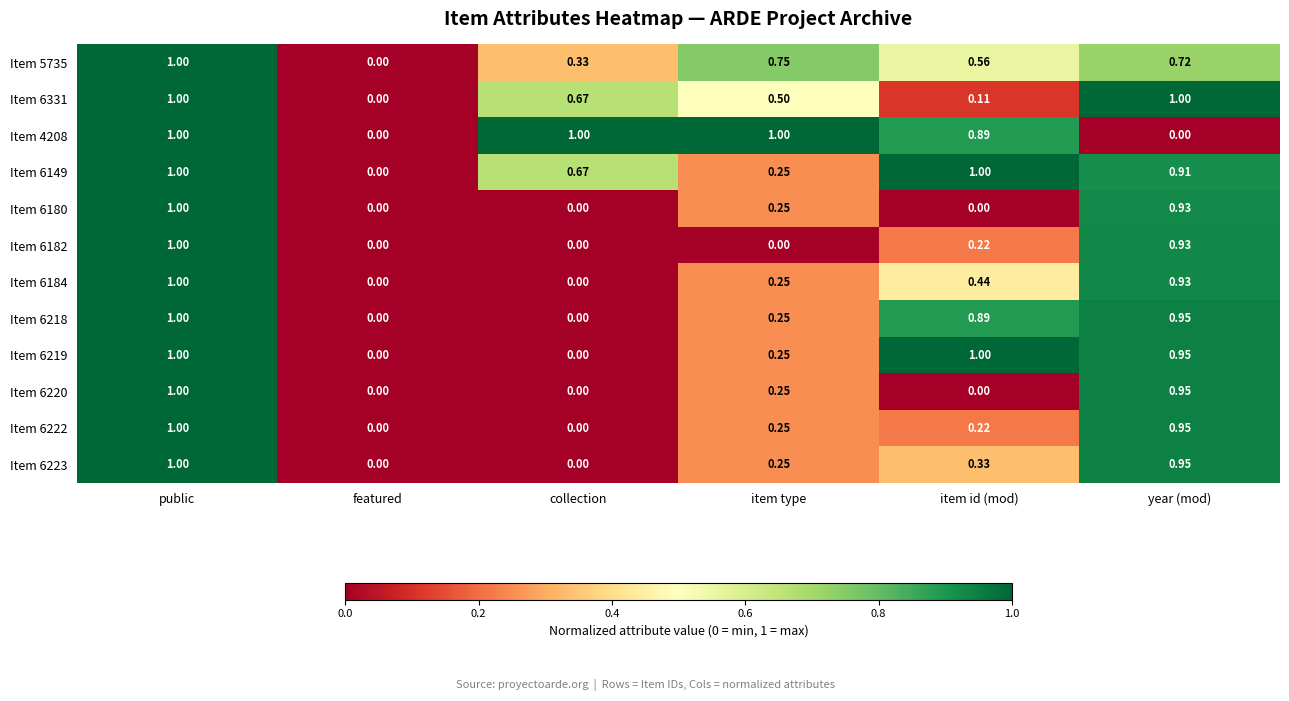

What is the maximum value shown in the chart?

1.0